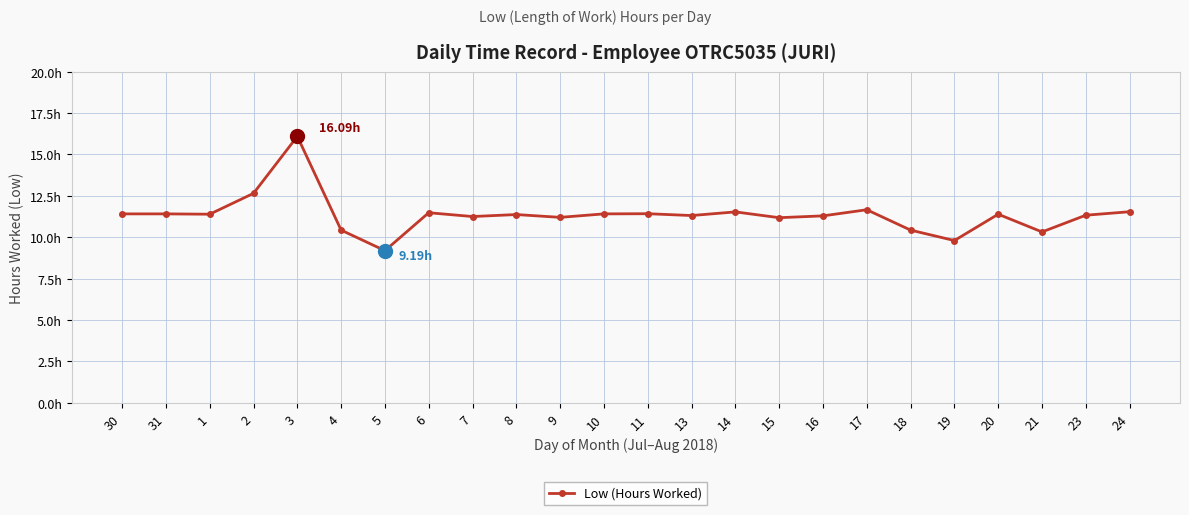

List the labels in order of value, largest first.

3, 2, 17, 24, 14, 6, 11, 30, 31, 10, 1, 20, 8, 23, 13, 16, 7, 9, 15, 4, 18, 21, 19, 5